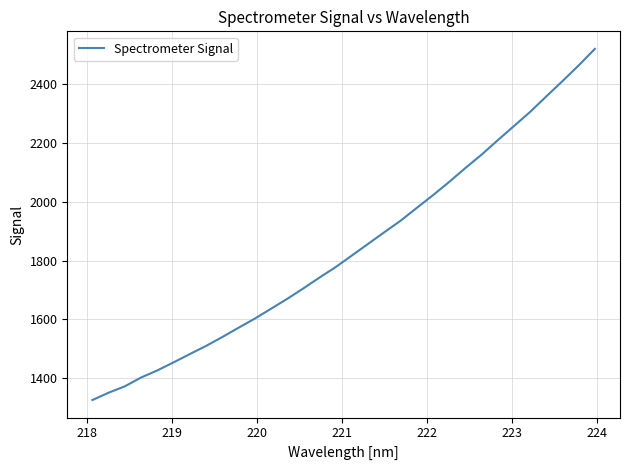

What is the average value?

1841.7